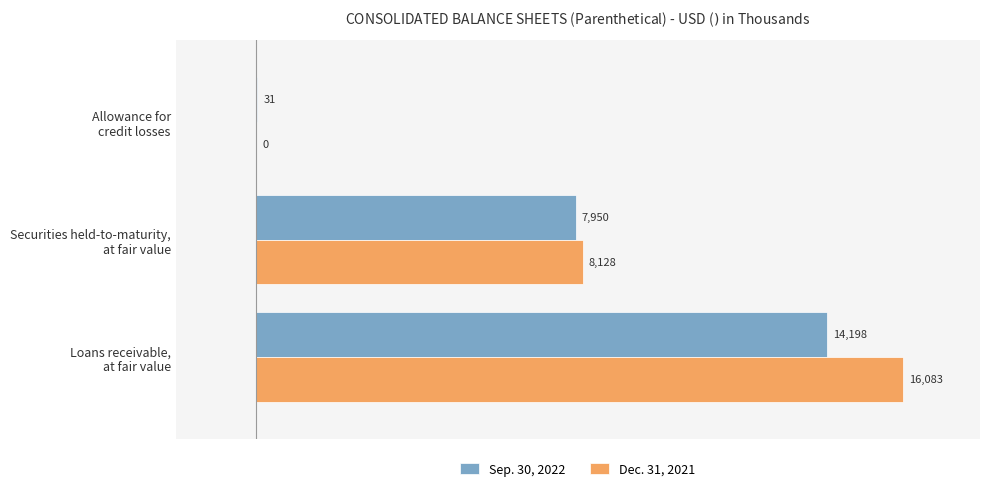

How many Dec. 31, 2021 values are between 0 and 16083?

3